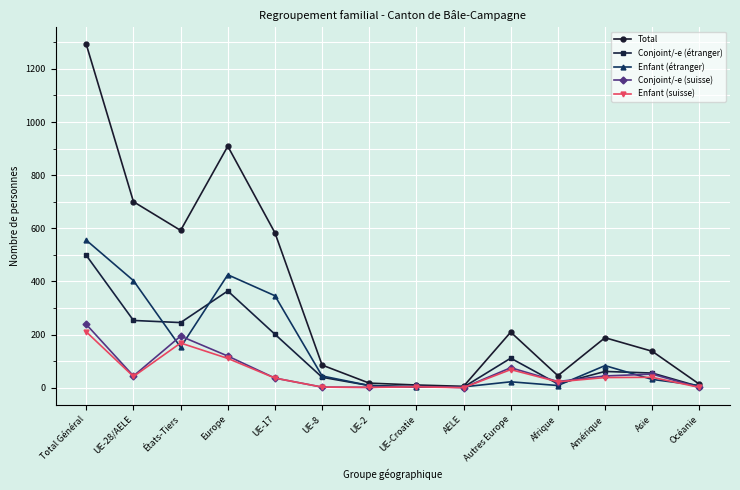

Which series changed the most between AELE and Asie?

Total